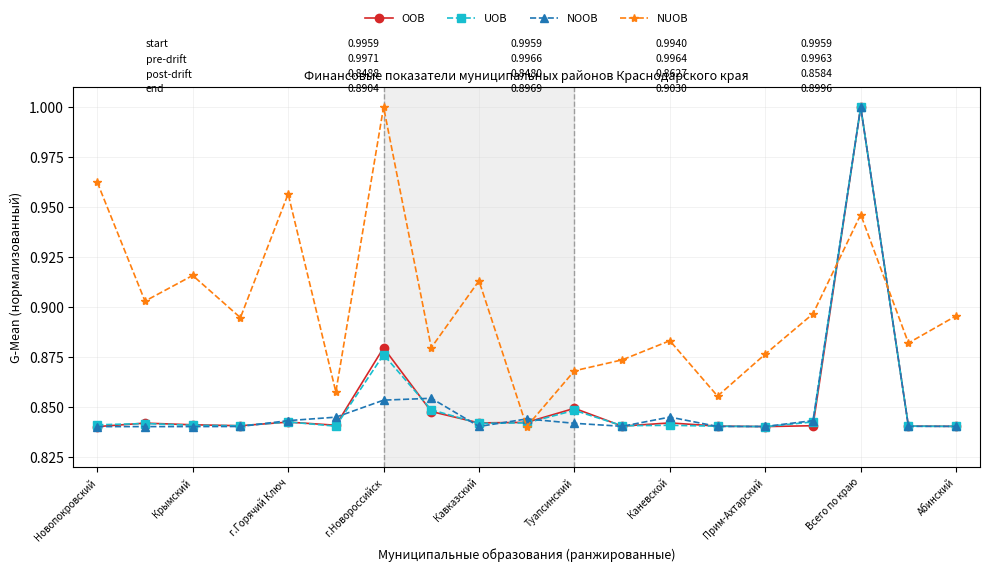

At how many categories does at least one series exceed 0?

19